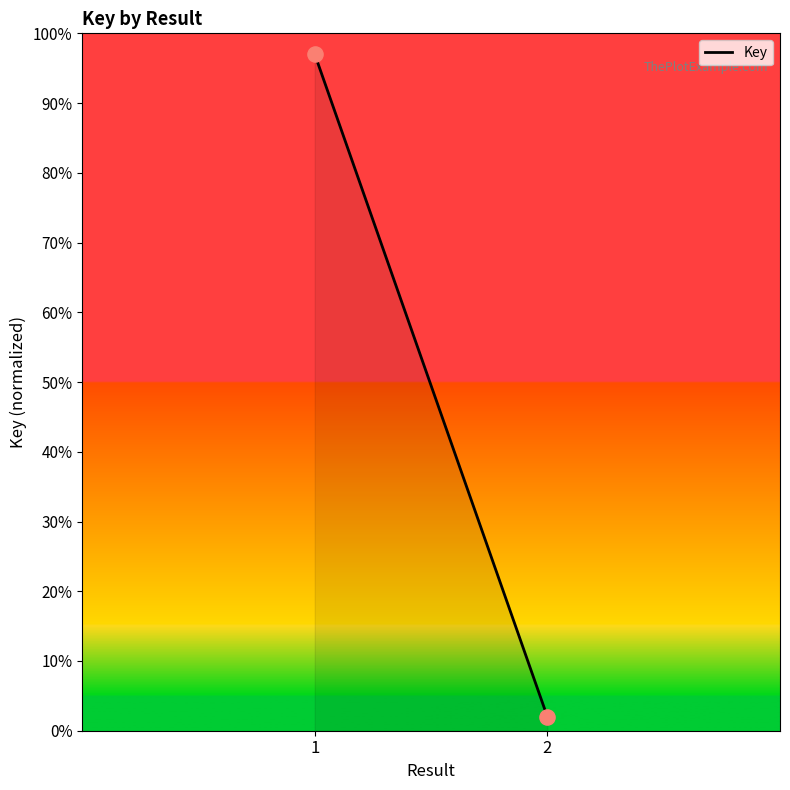

List the coordinates of all points as (Y, X) pairs, reading left to right.

(97, 1)  (2, 2)